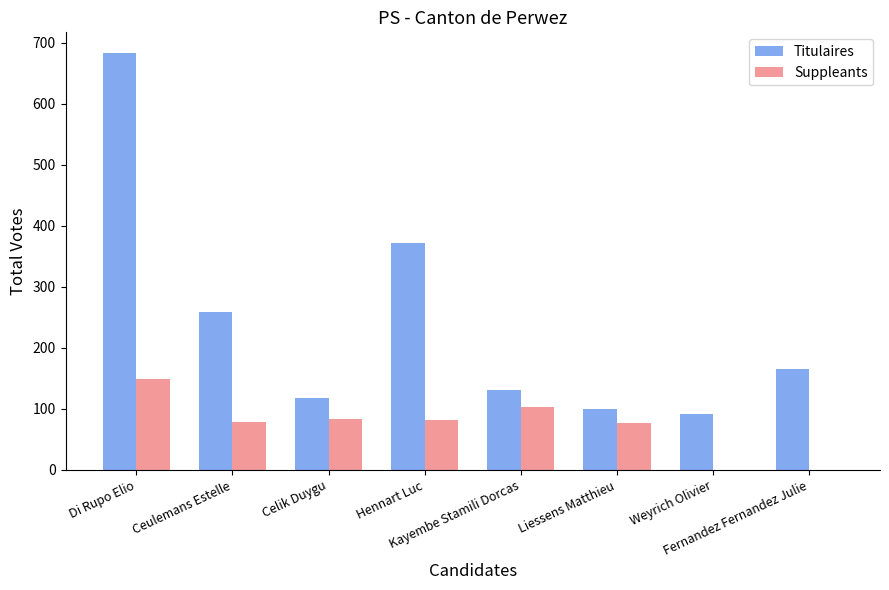

What is the sum of all Titulaires values?

1919